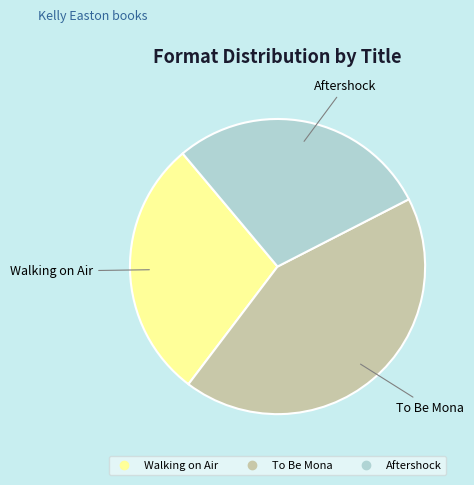

Which slice is the largest?

To Be Mona